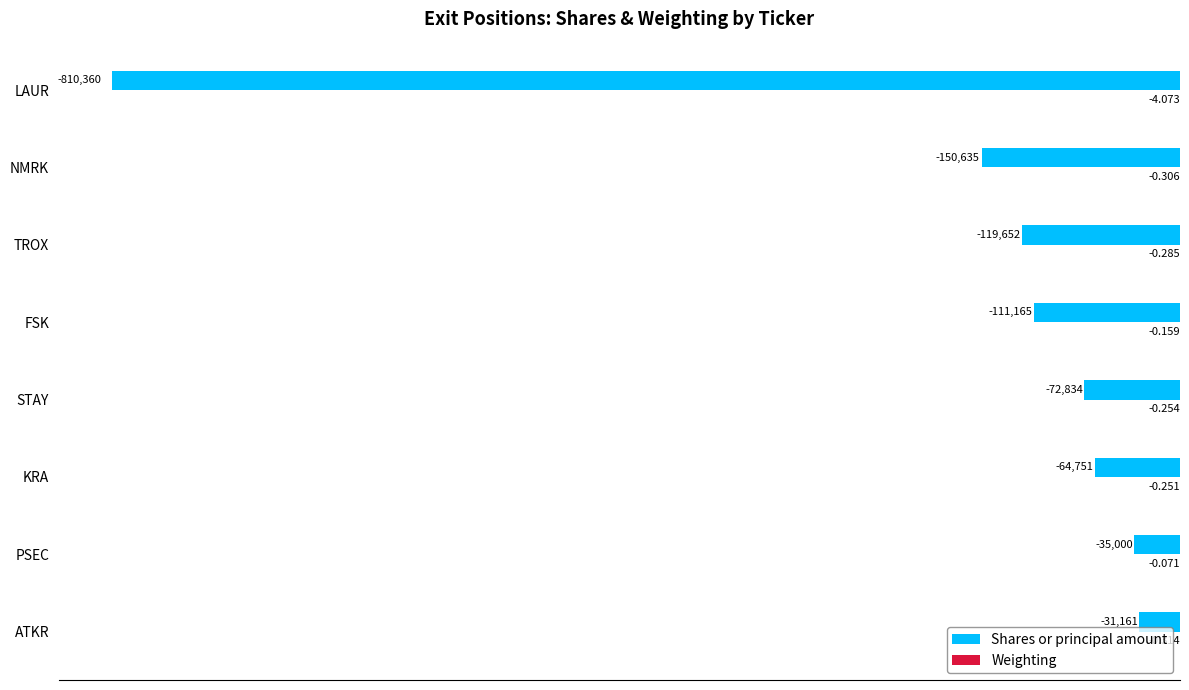

At which label does Shares or principal amount reach its peak?

ATKR